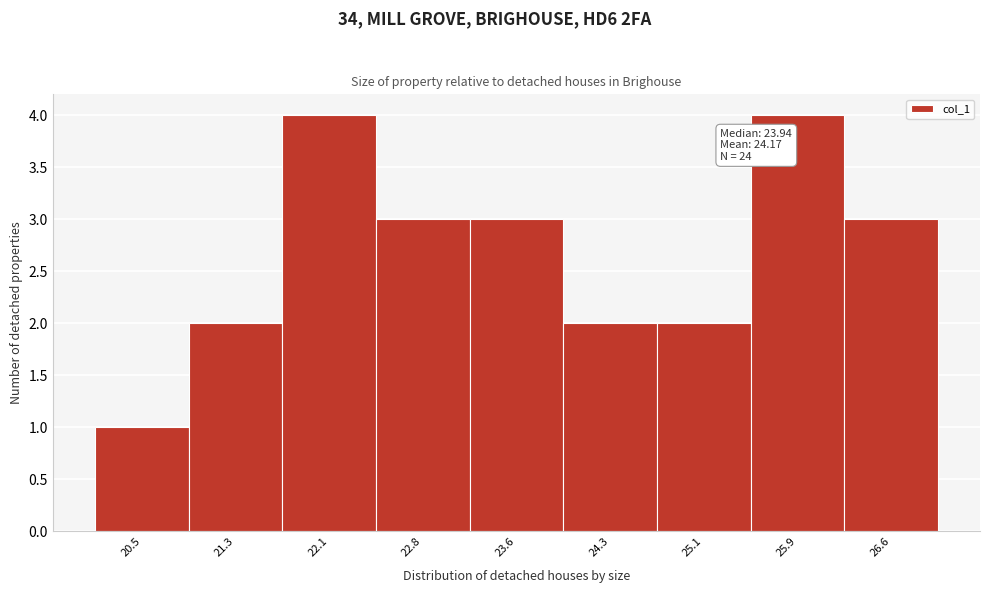

Reading right to left, what are all the values shown in this chart?

26.6=3	25.9=4	25.1=2	24.3=2	23.6=3	22.8=3	22.1=4	21.3=2	20.5=1